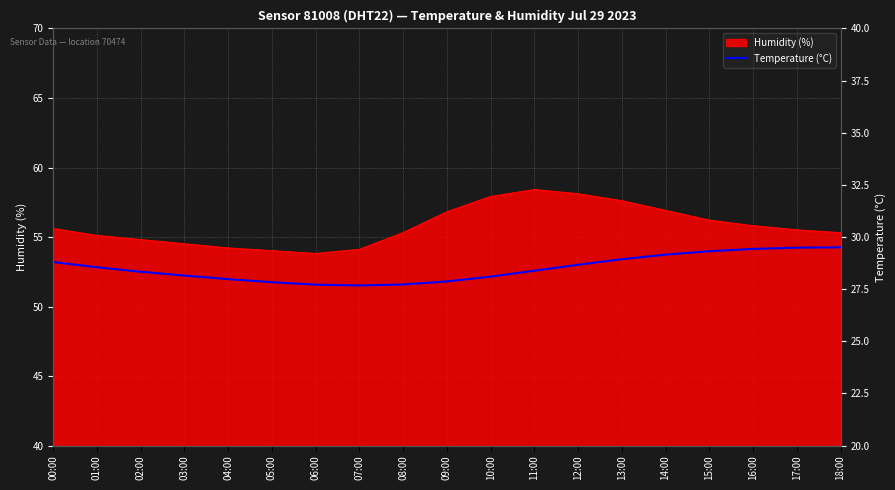

What is the difference between the second highest and second lowest values?

1.8